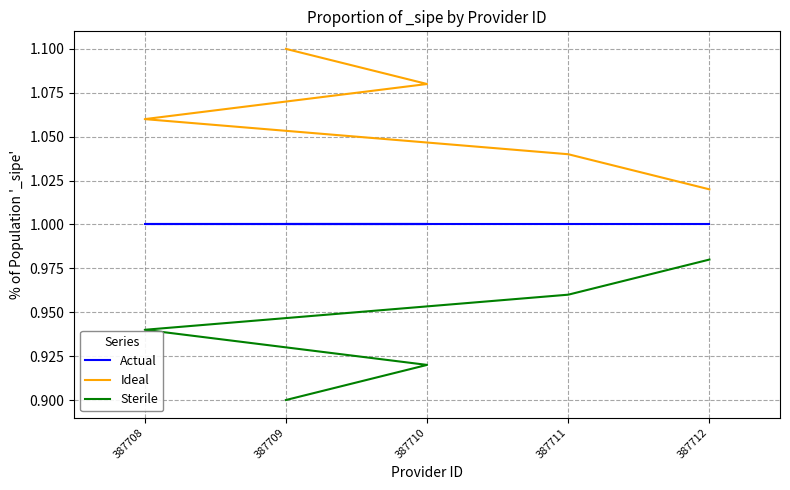

How many categories are shown in the chart?

5